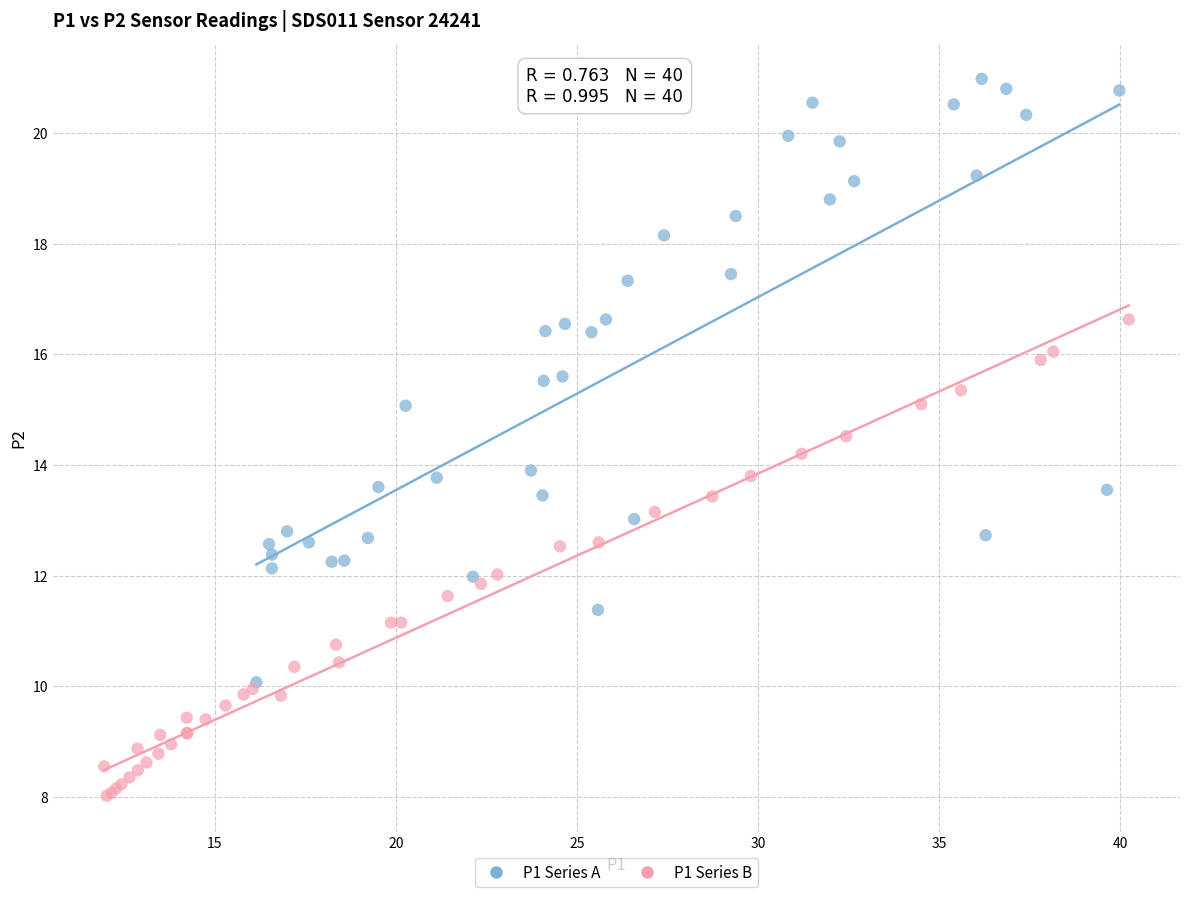

Which series has the largest Y range (max minus min)?

P1 Series A